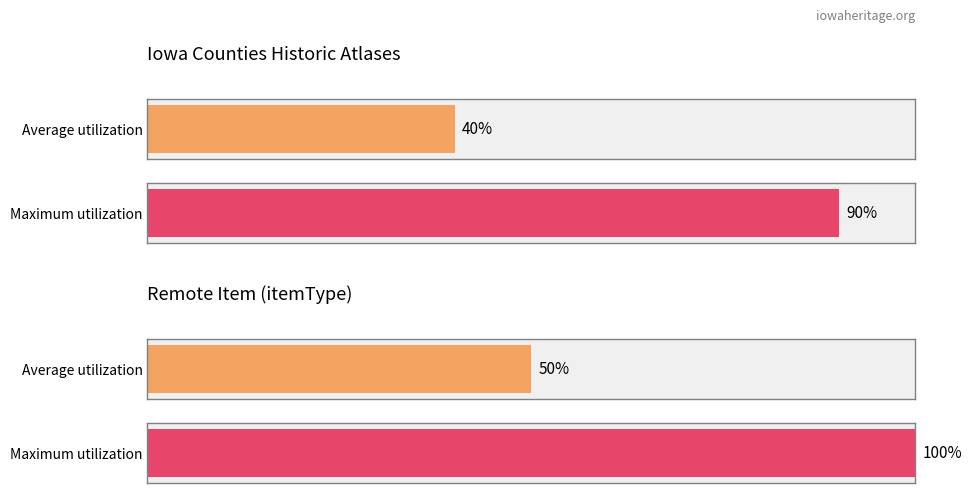

Does the chart contain stacked bars?

No